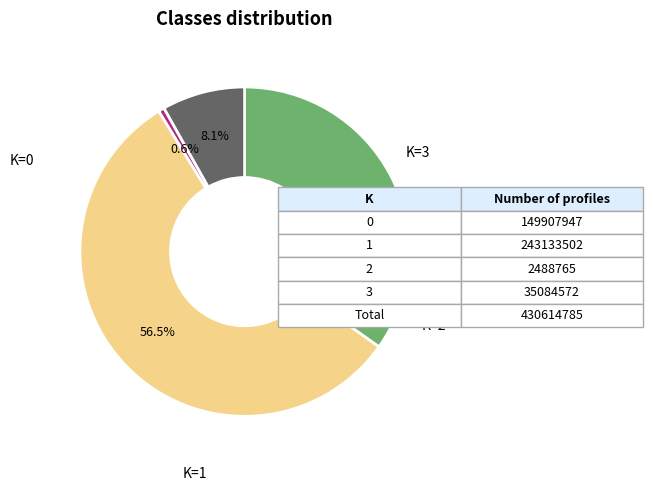

Does any single category account for the majority?

Yes